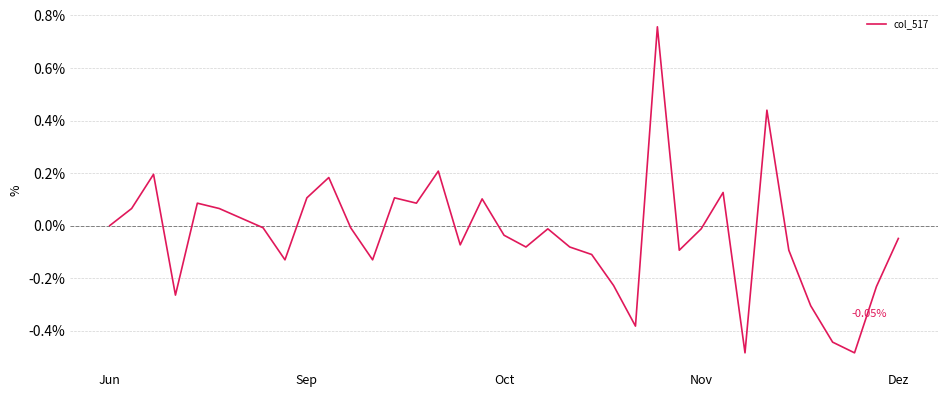

What is the difference between the maximum and minimum values?

1.2